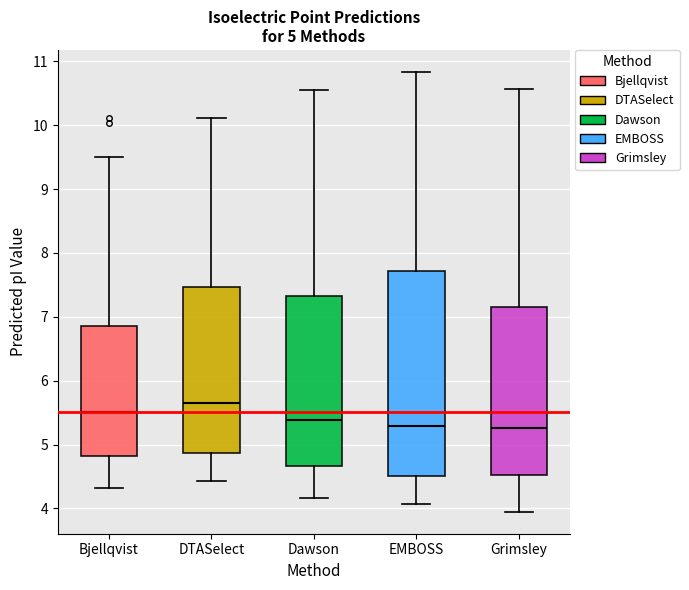

Which box has the highest median line?

DTASelect